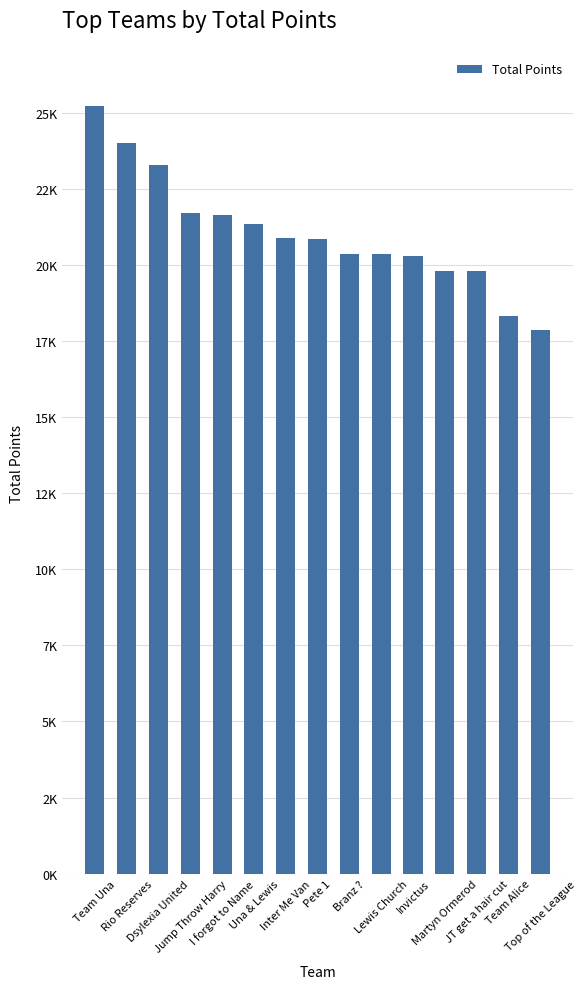

Are the bars horizontal?

No